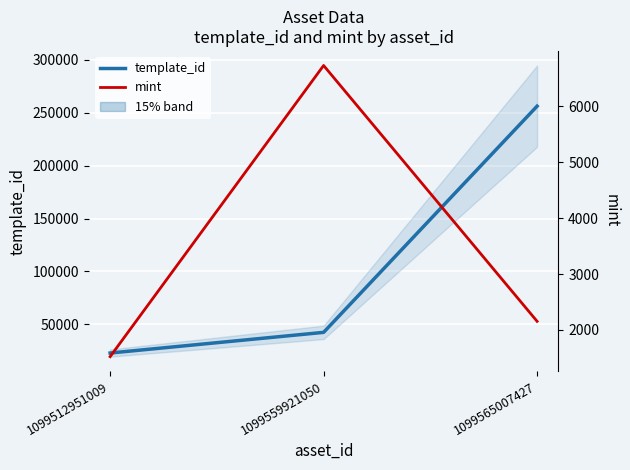

Rank the series by their maximum value, from highest to lowest.

template_id, mint